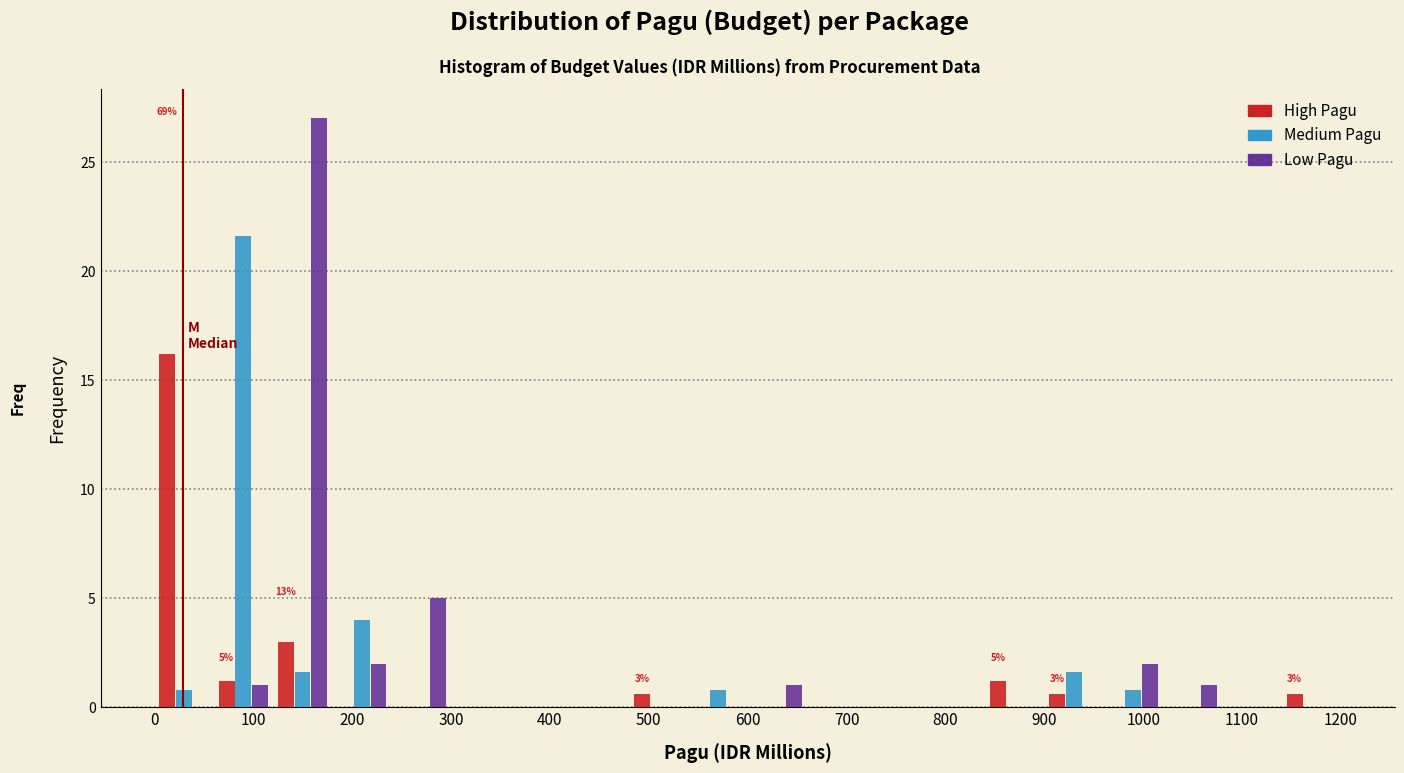

In the High Pagu series, which range on the x-axis has the tallest bar?

0 to 60